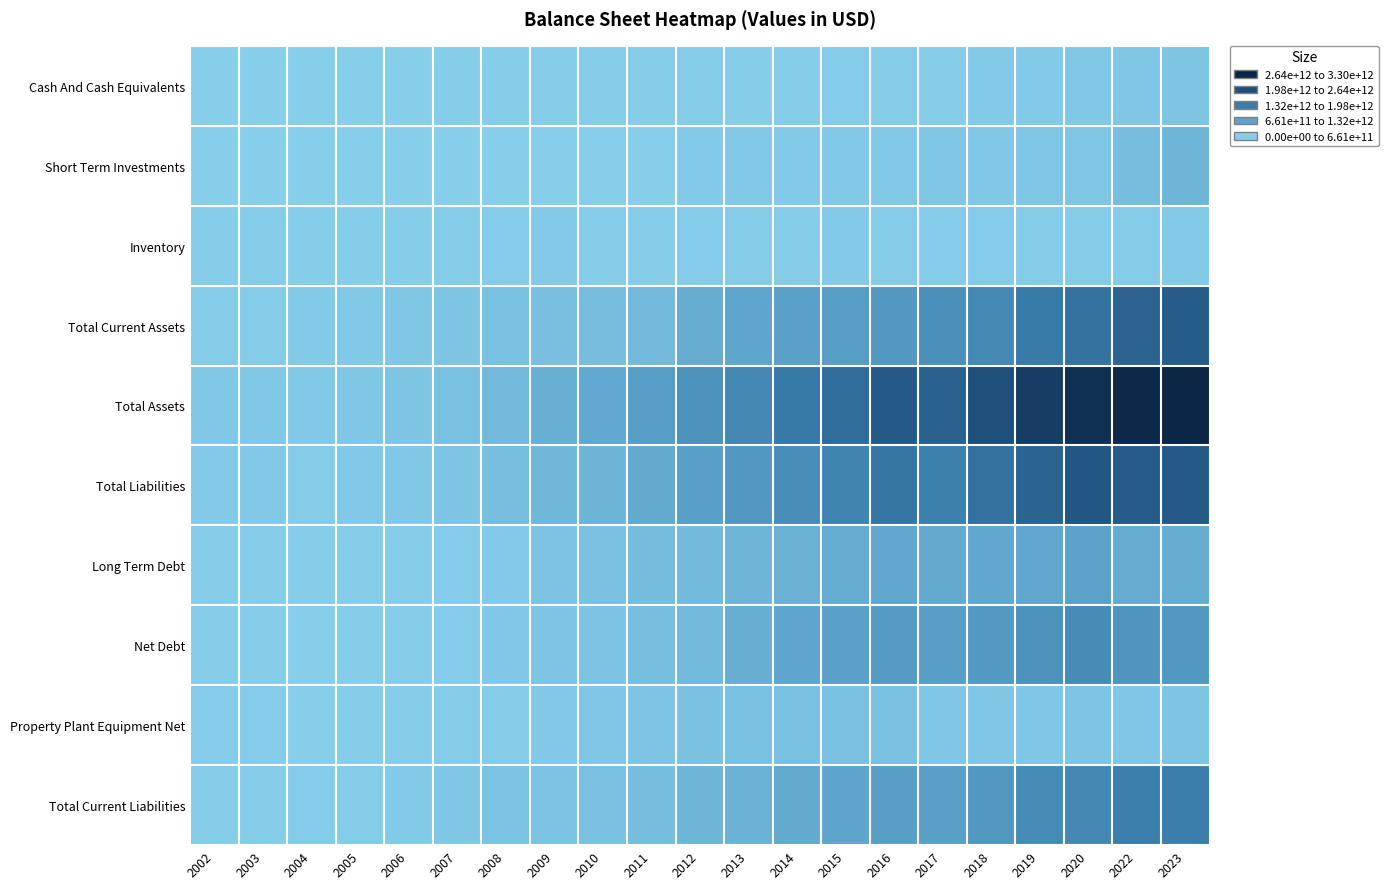

At which category does the chart reach its peak across all series?

2023